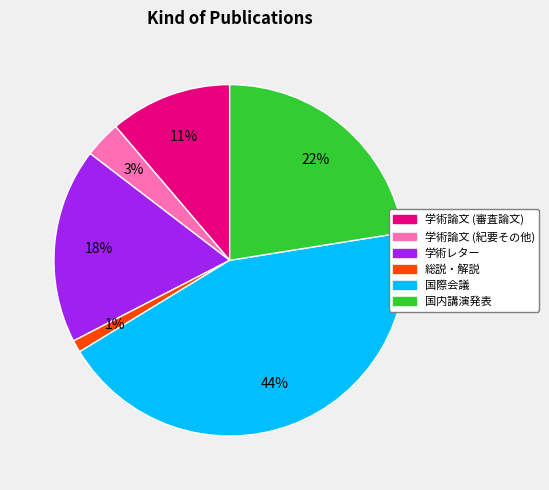

To the nearest percent, what percentage of the pie is 学術論文 (紀要その他)?

3%